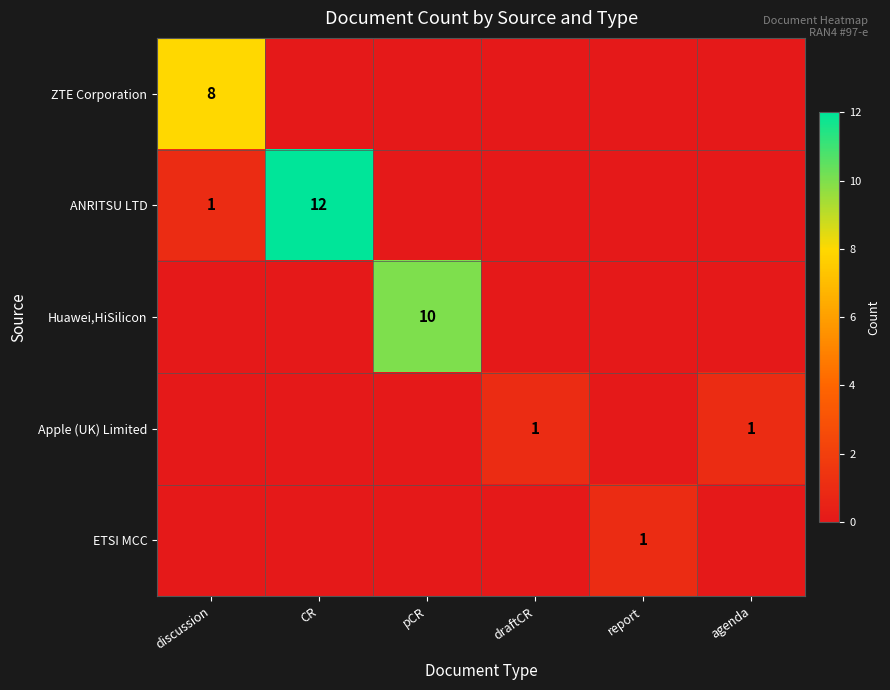

At which category is the sum across all series the highest?

CR